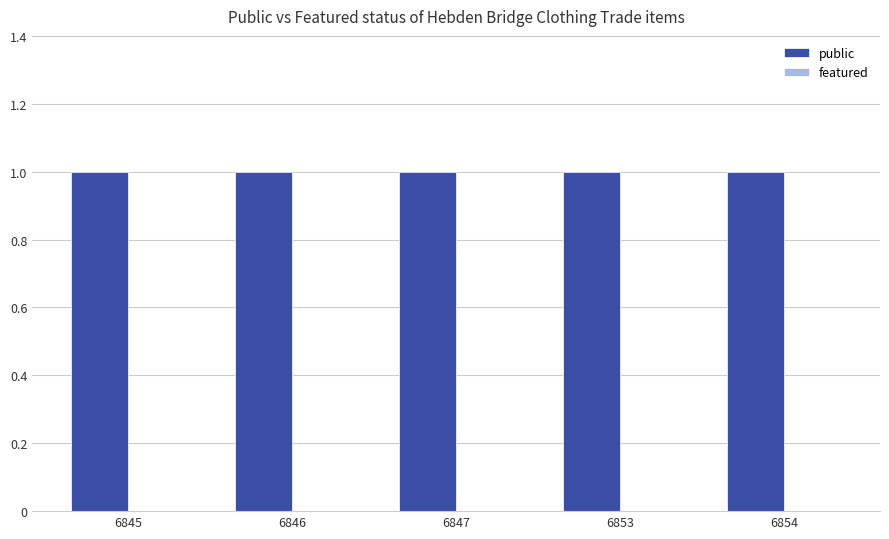

Is the value of public at 6847 greater than the value of featured at 6847?

Yes